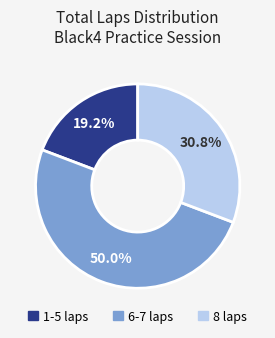

Between 6-7 laps and 1-5 laps, which is larger?

6-7 laps